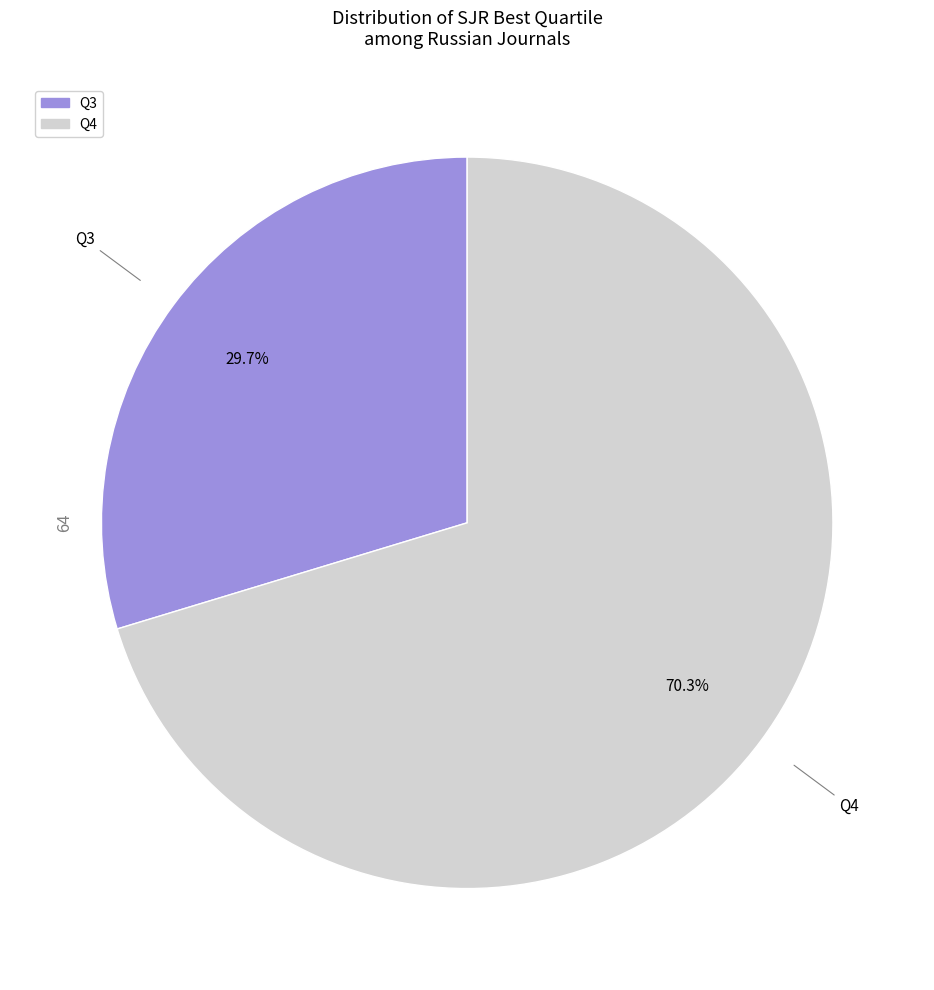

To the nearest percent, what percentage of the pie is Q3?

30%